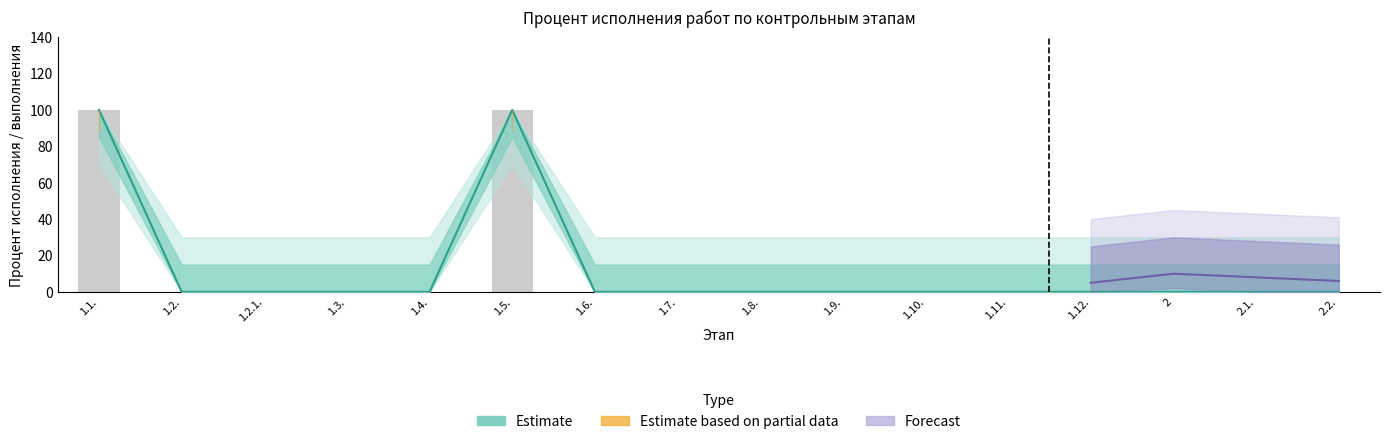

Which series has the largest total across all categories?

Estimate